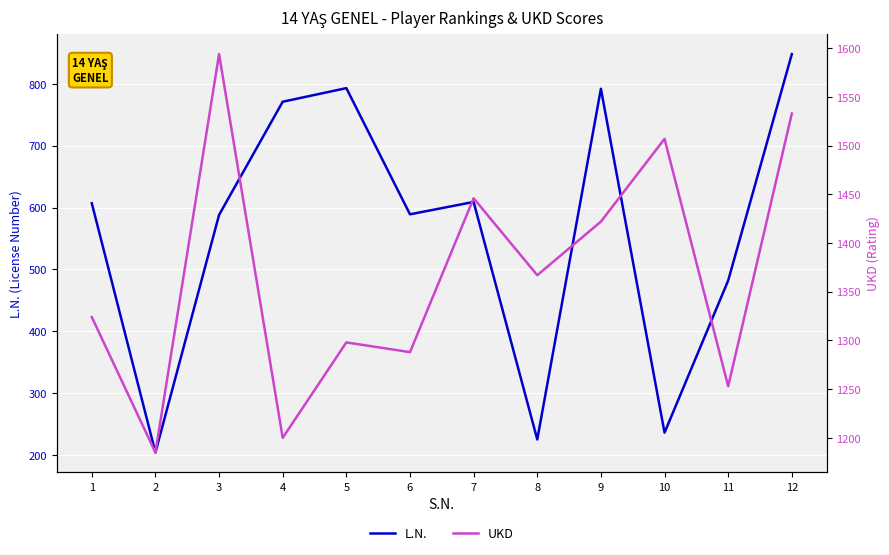

How many series are shown in this chart?

2